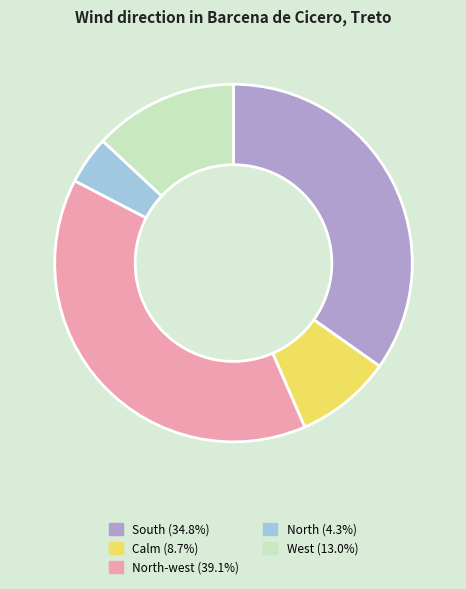

Is the sum of South (34.8%) and Calm (8.7%) greater than half?

No